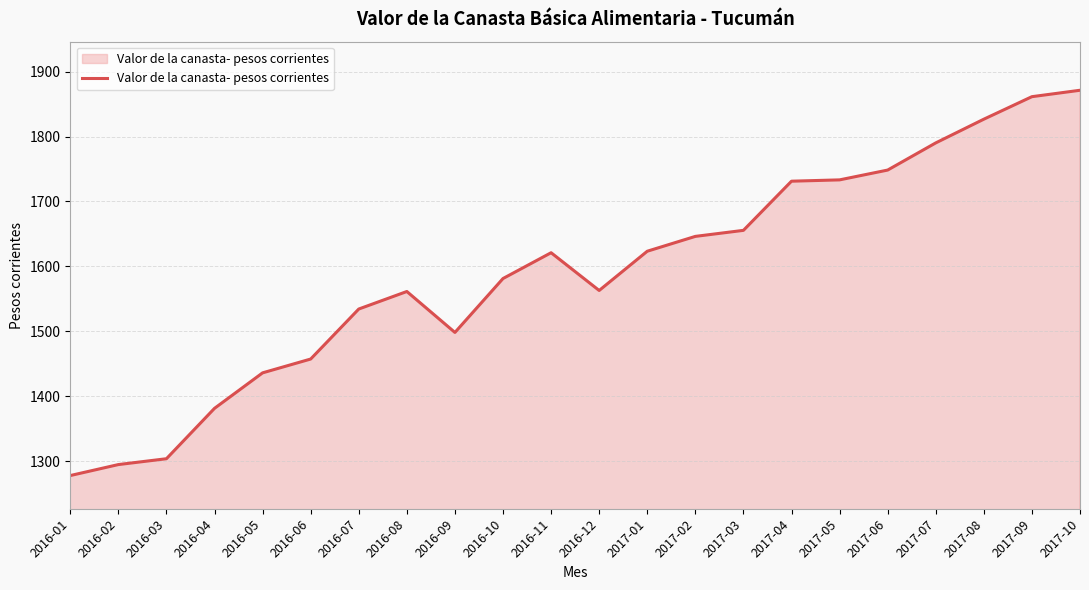

At which category does the chart reach its peak across all series?

2017-10